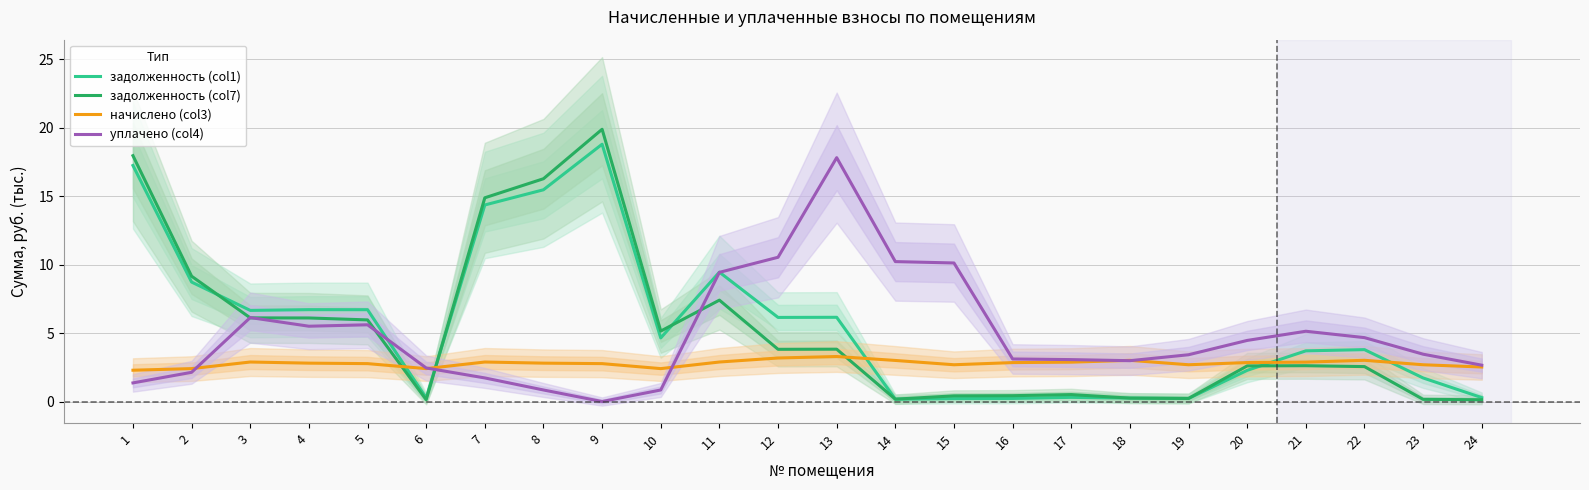

Which series has the widest spread of values?

задолженность (col7)